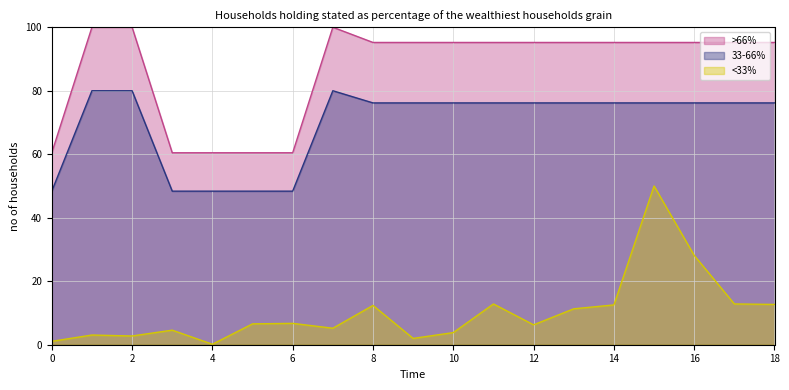

Which series has the largest total across all categories?

>66%